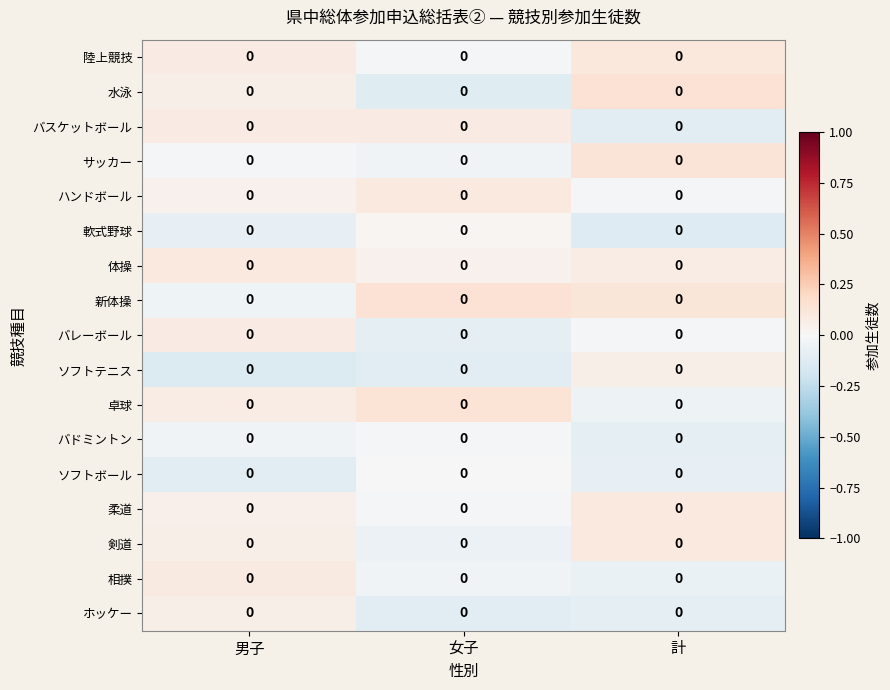

At which label is 新体操 closest to 0?

男子